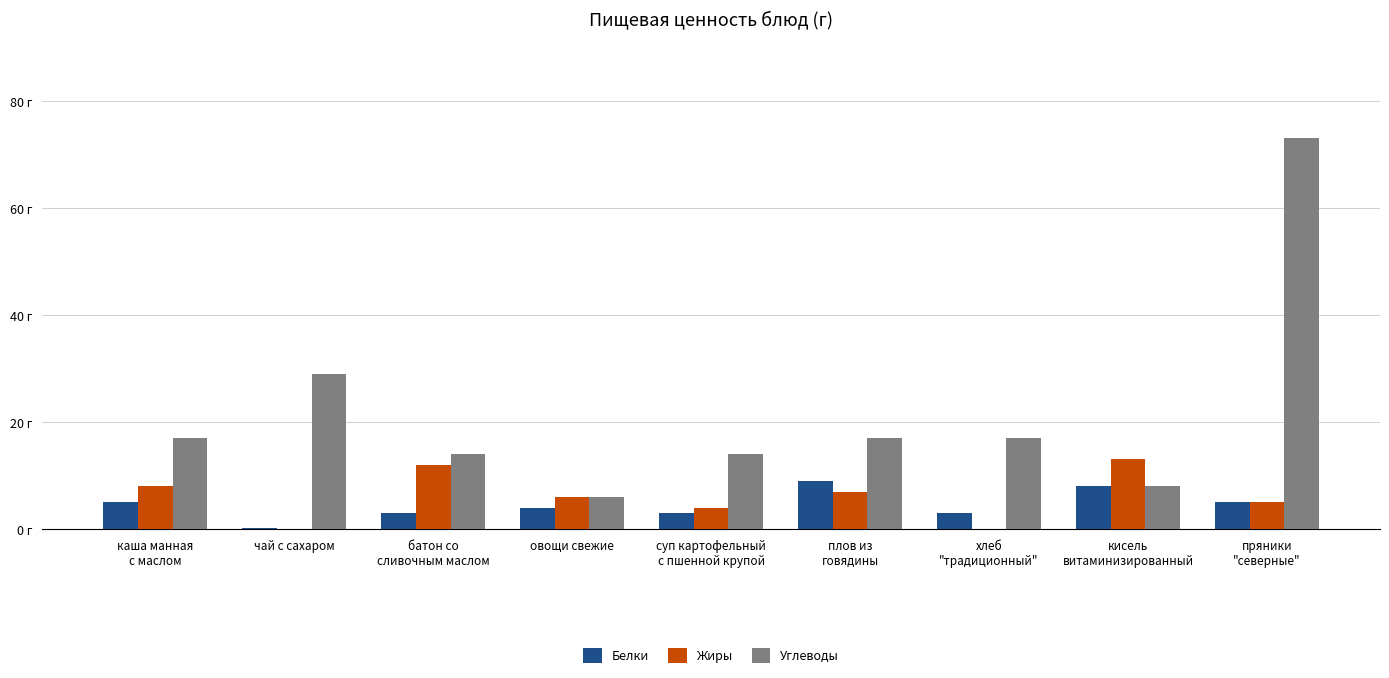

Are the bars grouped side by side (vs. stacked)?

Yes